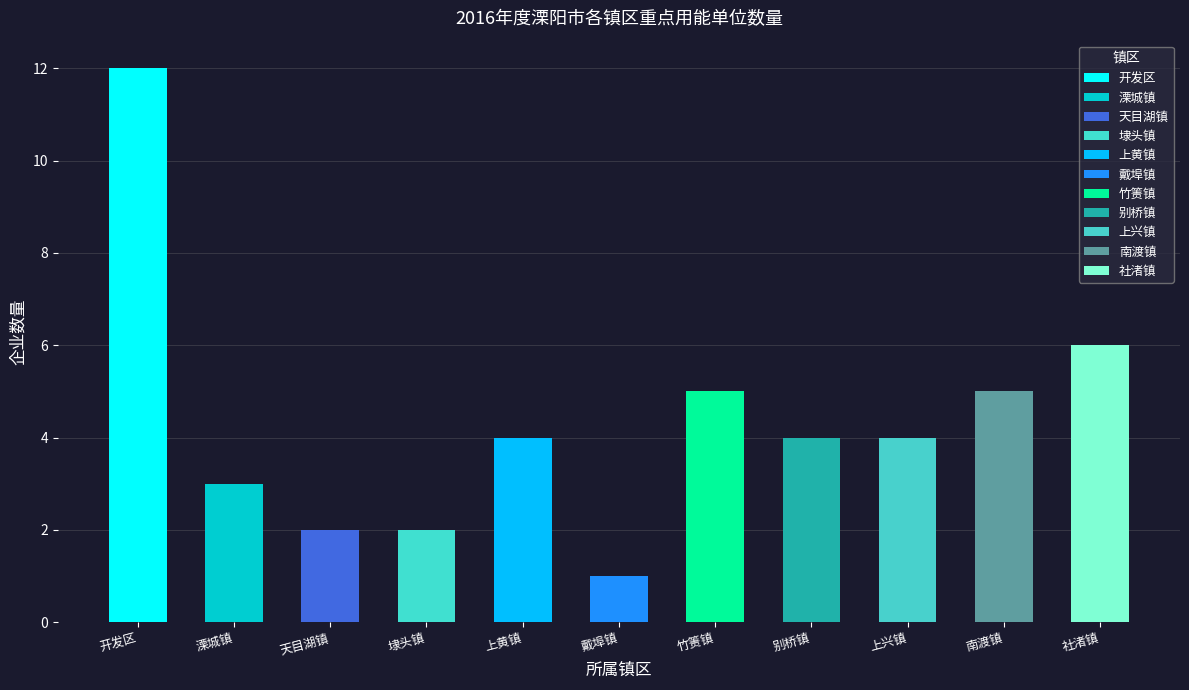

Reading left to right, what are all the values shown in this chart?

开发区=12	溧城镇=3	天目湖镇=2	埭头镇=2	上黄镇=4	戴埠镇=1	竹箦镇=5	别桥镇=4	上兴镇=4	南渡镇=5	社渚镇=6